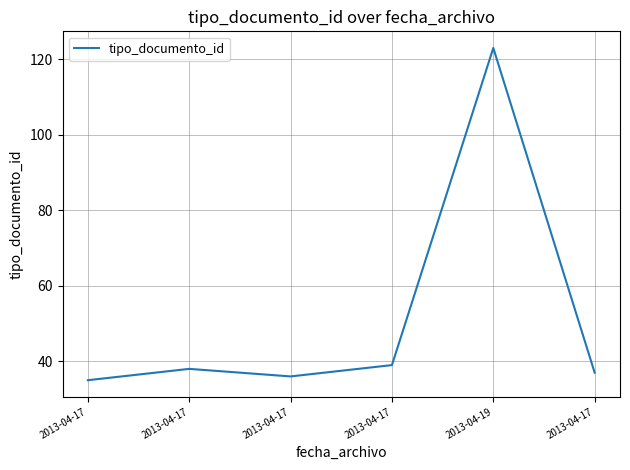

What is the difference between the maximum and second lowest values?

87